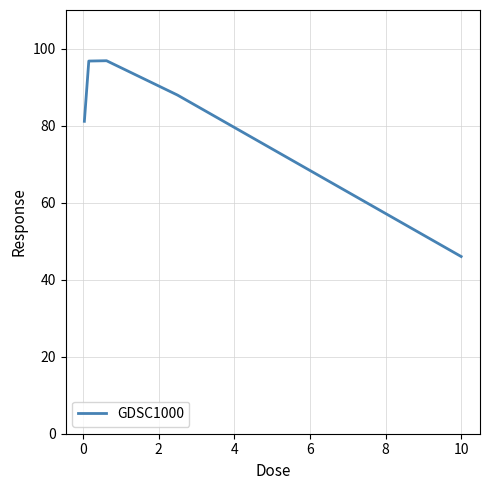

What is the difference between the maximum and minimum values?

50.8